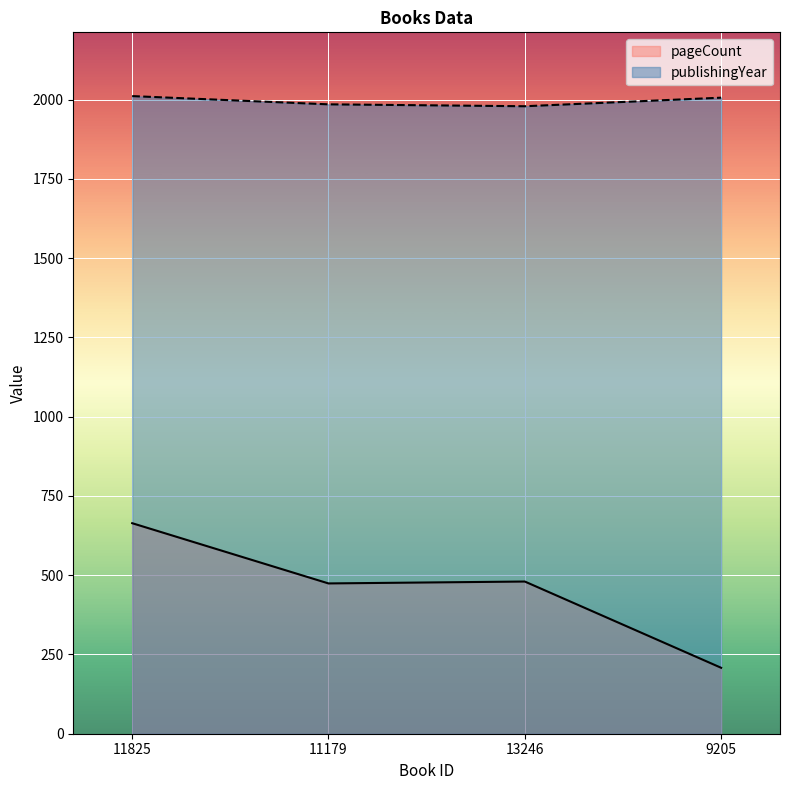

Where does the pageCount series first go above 480?

11825